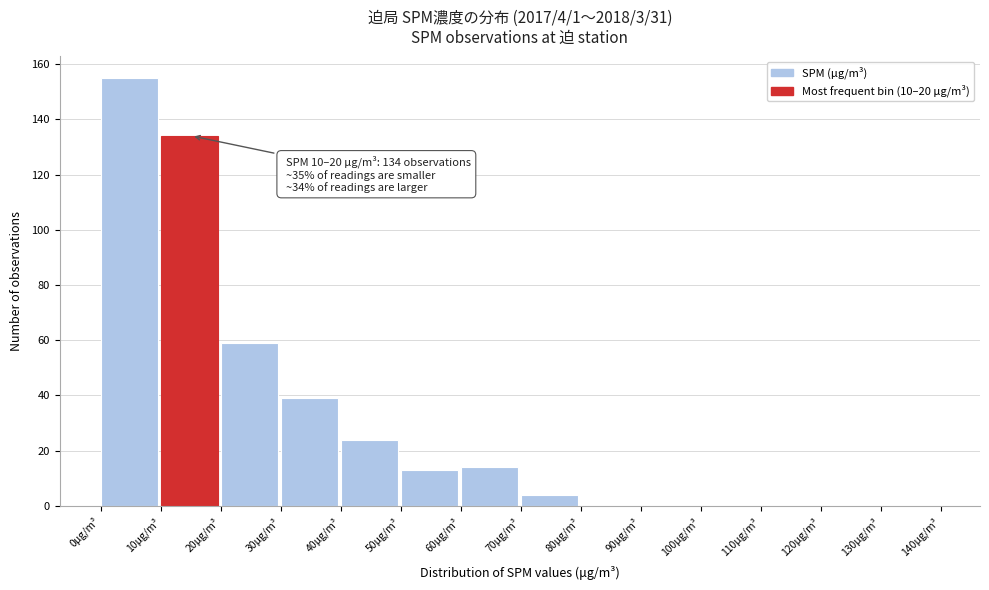

Which range on the x-axis has the tallest bar?

0 to 10